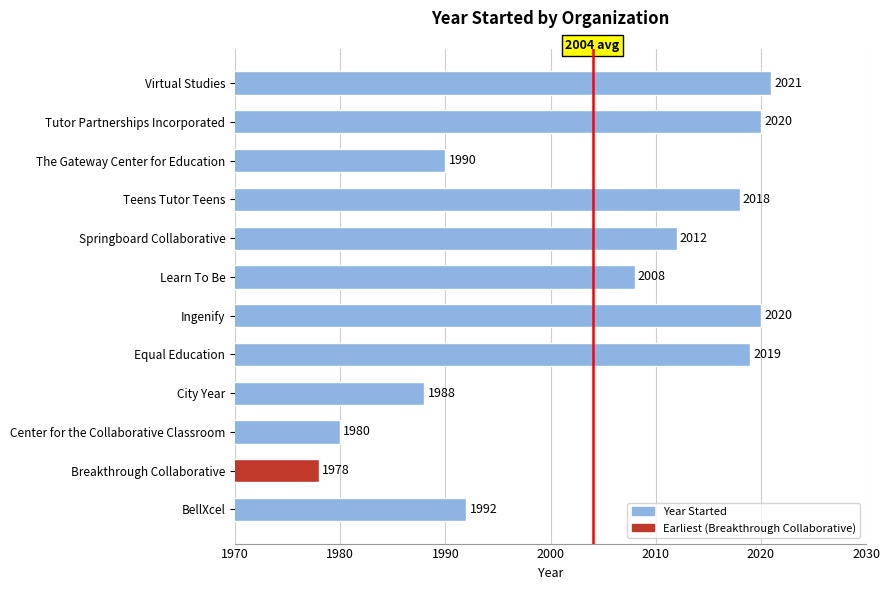

What is the sum of all values?

24046